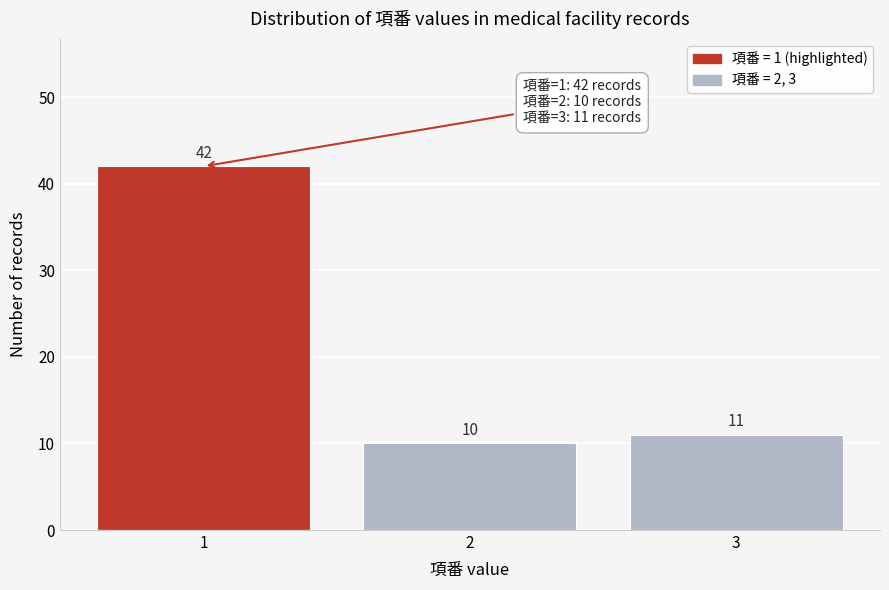

Reading left to right, list all the values displayed in this chart.

1=42	2=10	3=11